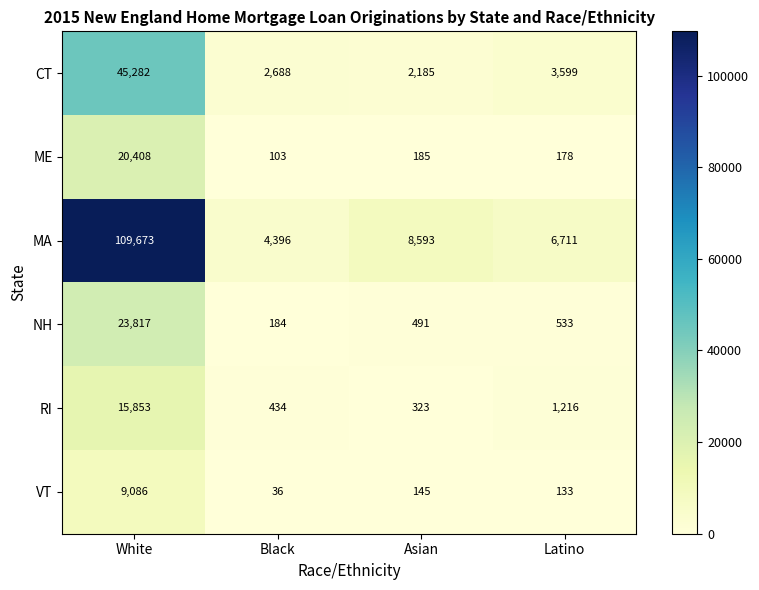

Is it true that MA equals 13198 at Asian?

False